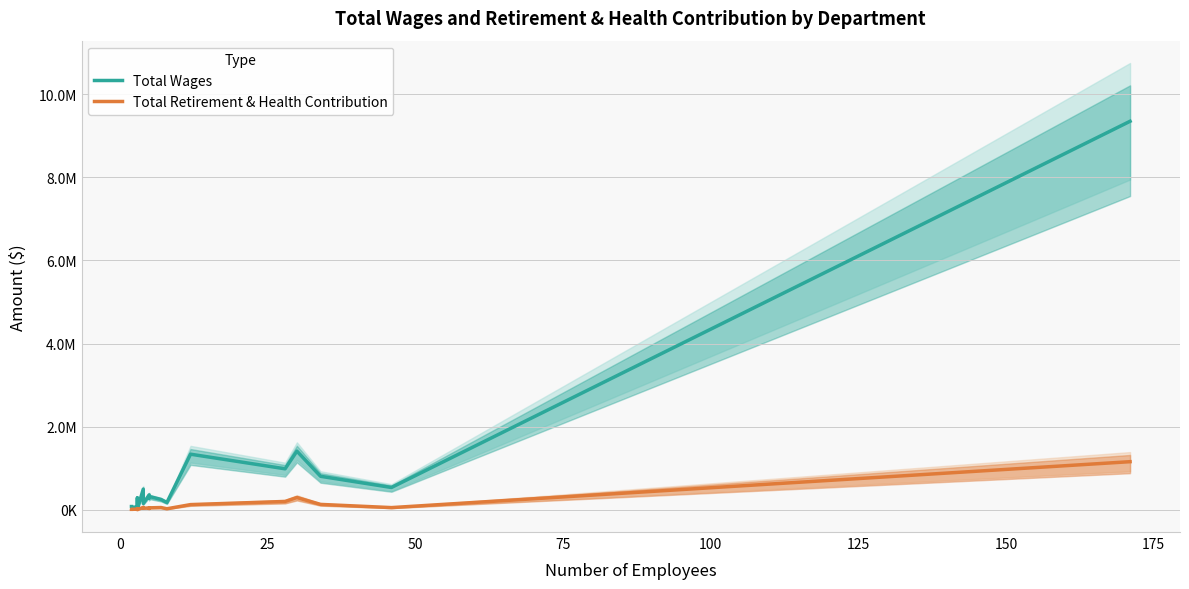

True or false: Total Retirement & Health Contribution has a value of 11522 at −25.

False